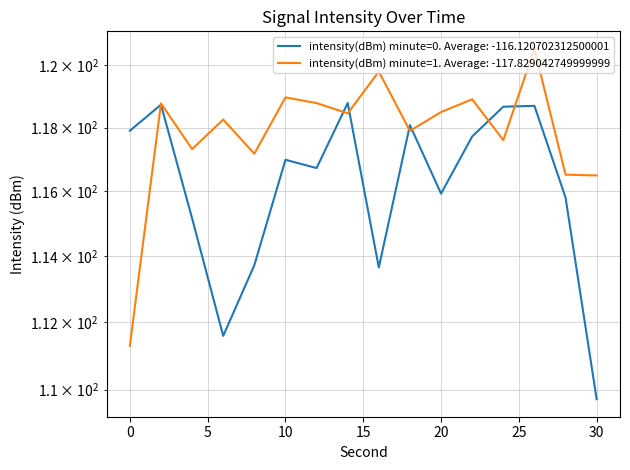

Where is intensity(dBm) minute=1 nearest to the value 115?

30